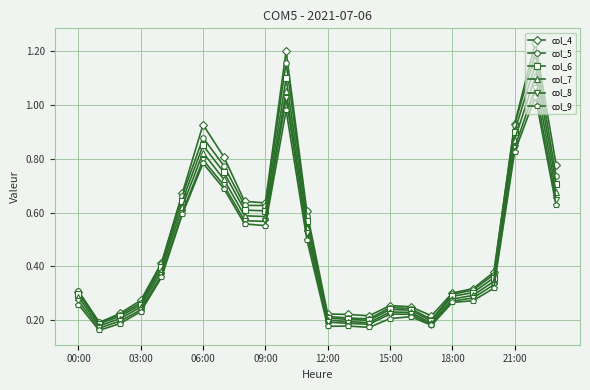

True or false: col_6 has more than 0 interior local peaks.

True